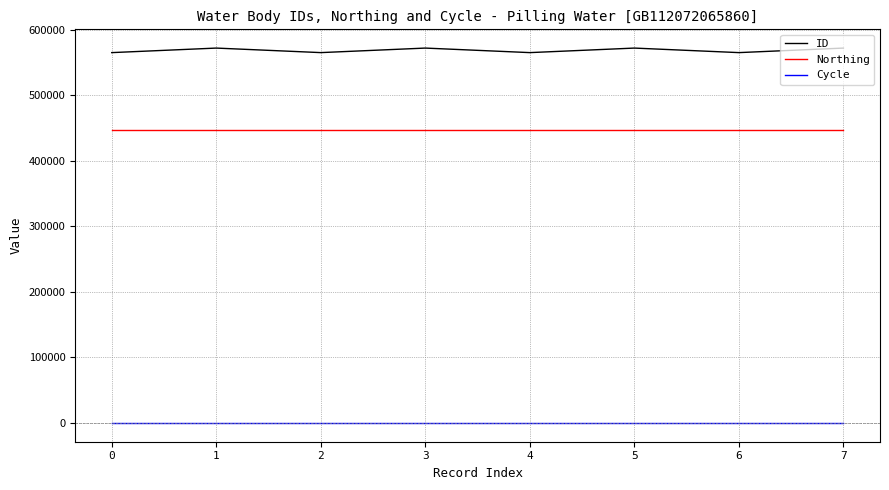

True or false: Cycle and Northing cross at least once.

False